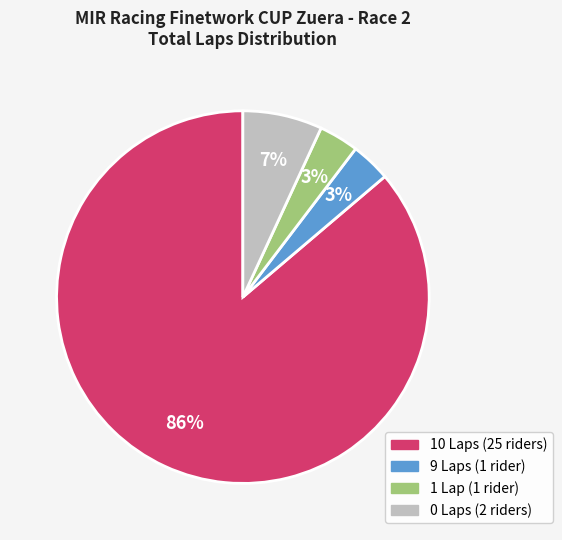

To the nearest percent, what is the combined percentage of 1 Lap (1 rider) and 0 Laps (2 riders)?

10%